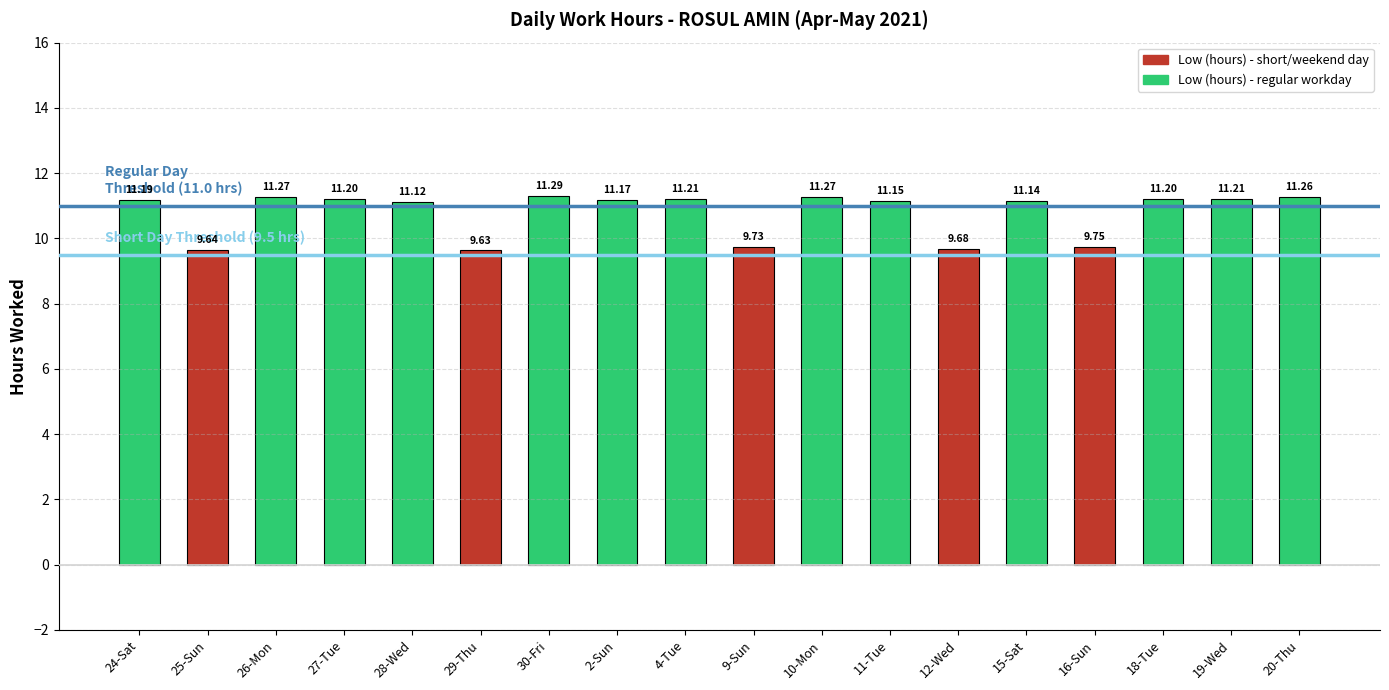

What is the ratio of the value at 16-Sun to the value at 24-Sat?

0.9